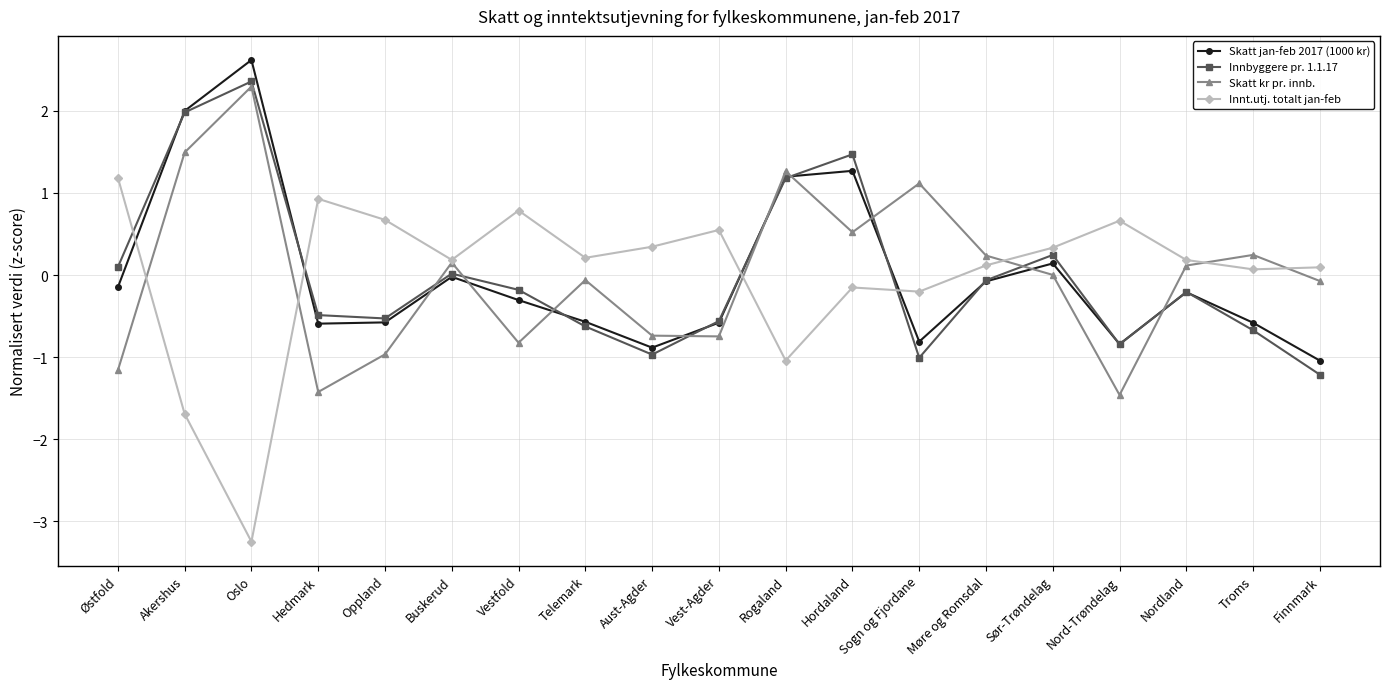

After their last crossing, which series has the higher values: Innt.utj. totalt jan-feb or Skatt kr pr. innb.?

Innt.utj. totalt jan-feb